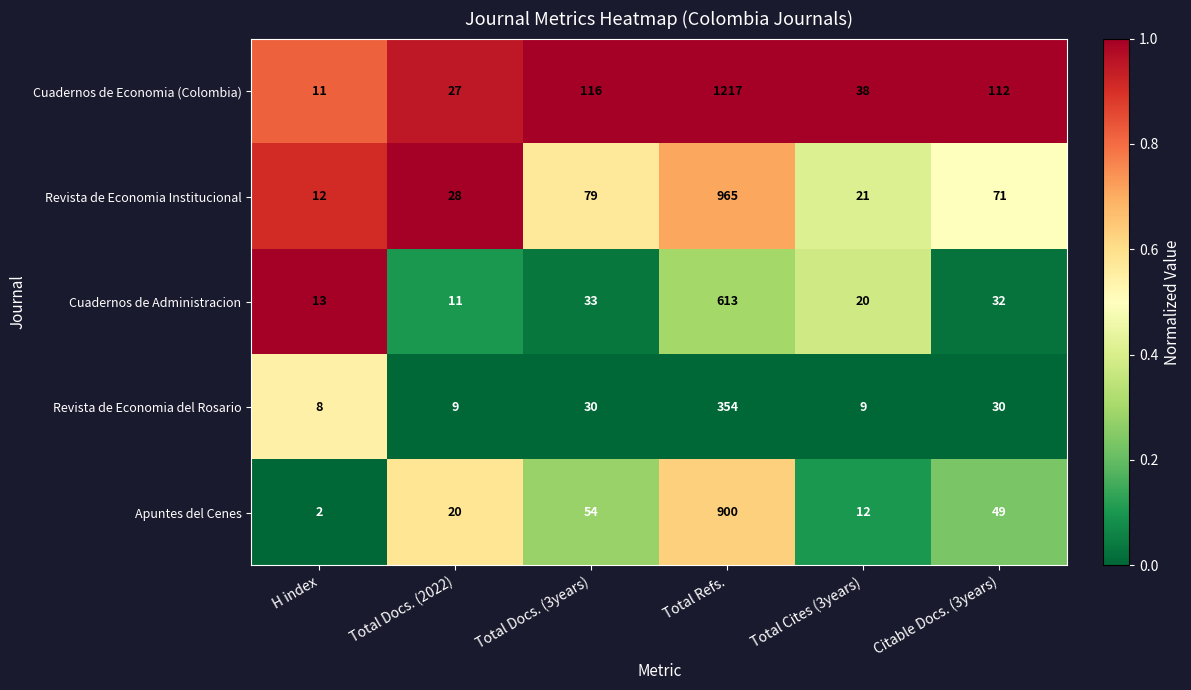

What is the difference between the maximum and minimum values in the Revista de Economia Institucional series?

953